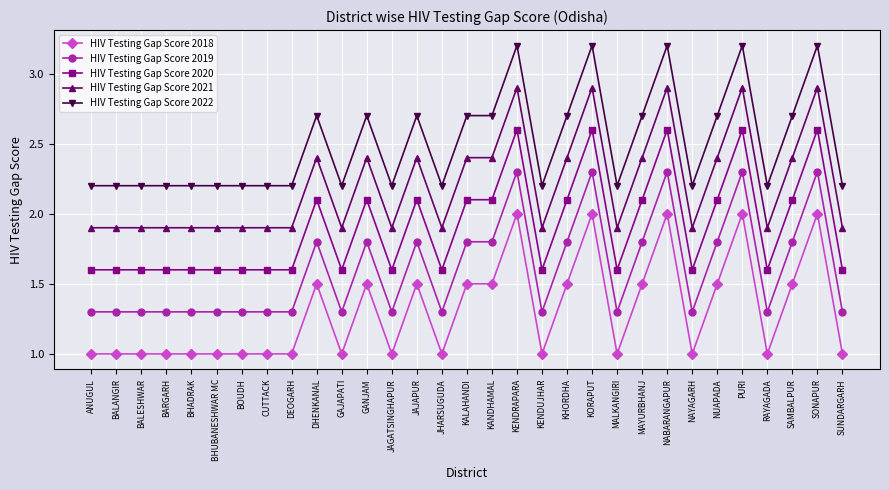

What position from the left is JHARSUGUDA?

15